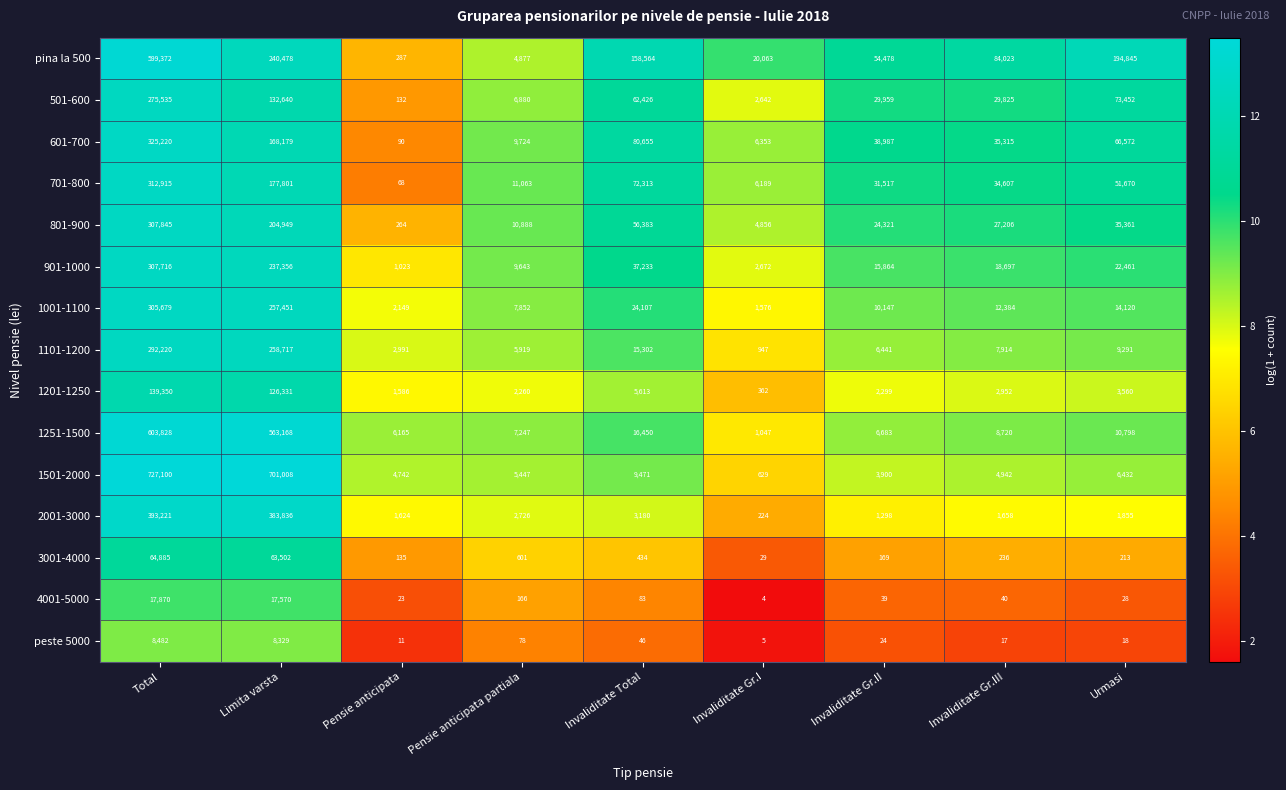

At which category is the sum across all series the highest?

Total